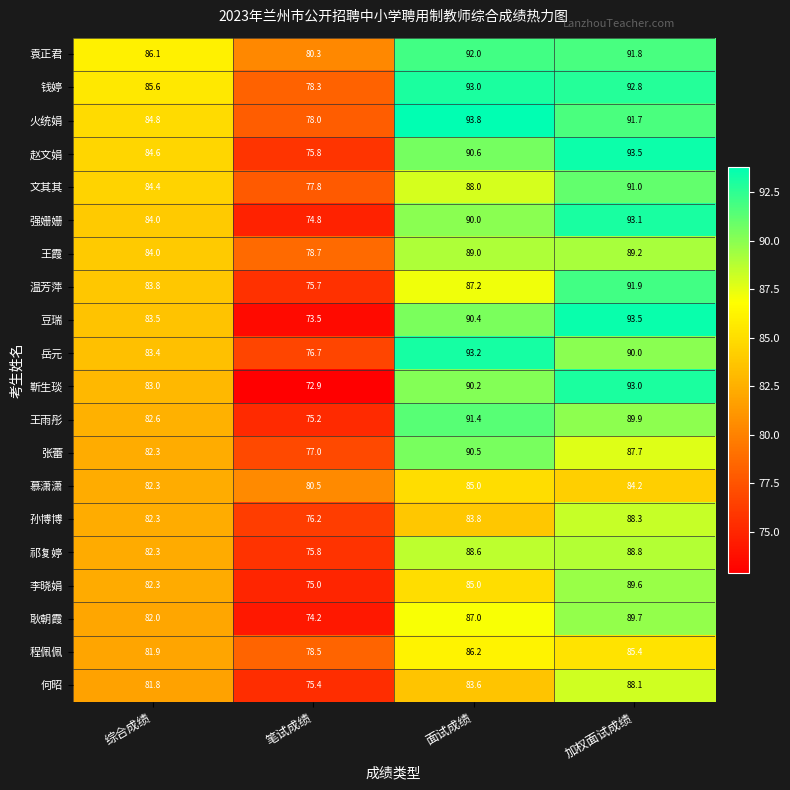

Which series has the largest total across all categories?

袁正君